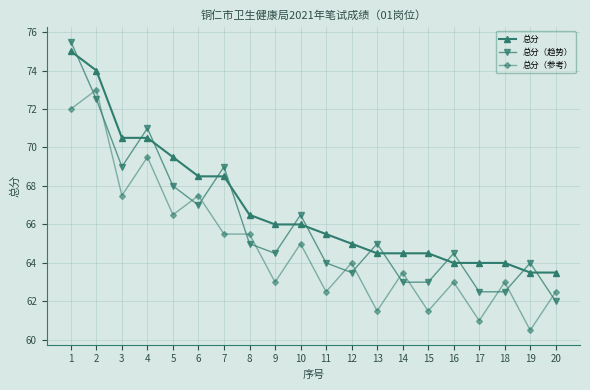

What is the maximum value for 总分?

75.0